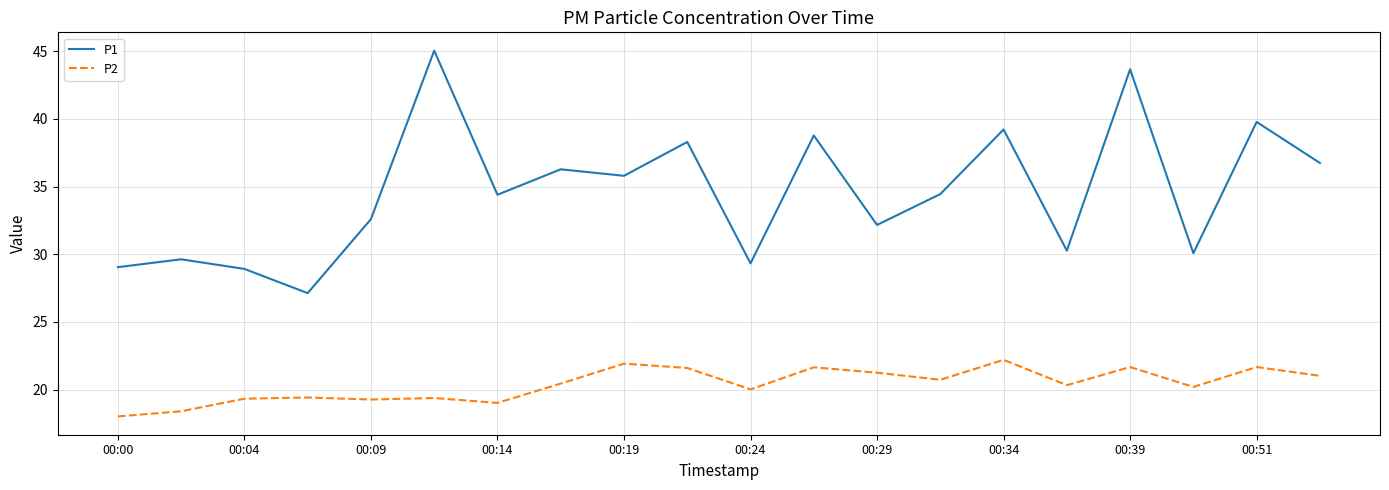

How many lines are shown in the chart?

2